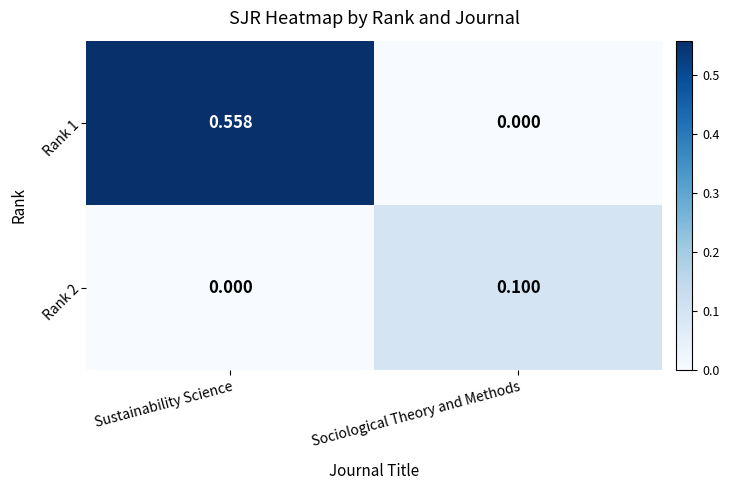

Rank the categories by Rank 1 value from lowest to highest.

Sociological Theory and Methods, Sustainability Science